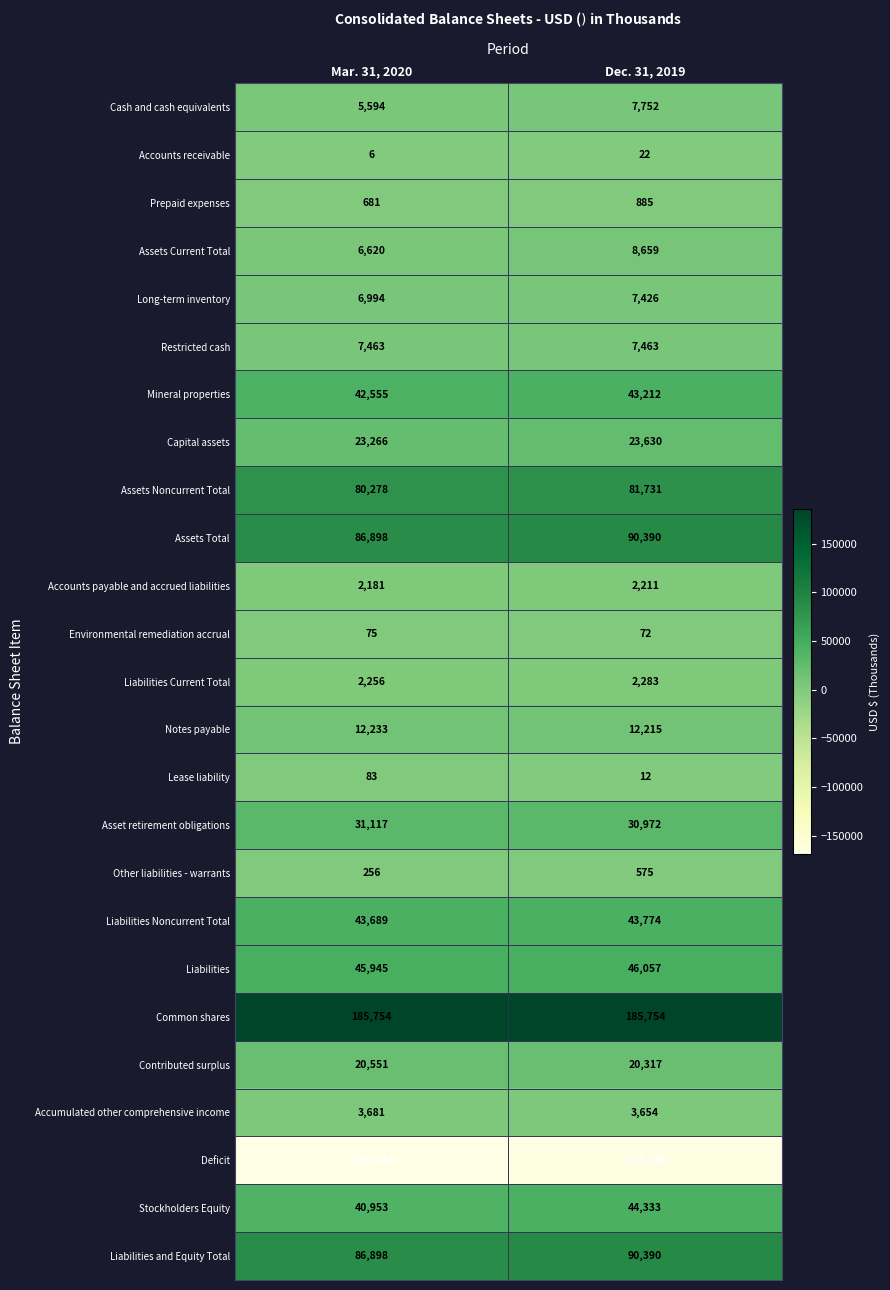

Read the Common shares value at Dec. 31, 2019.

185754